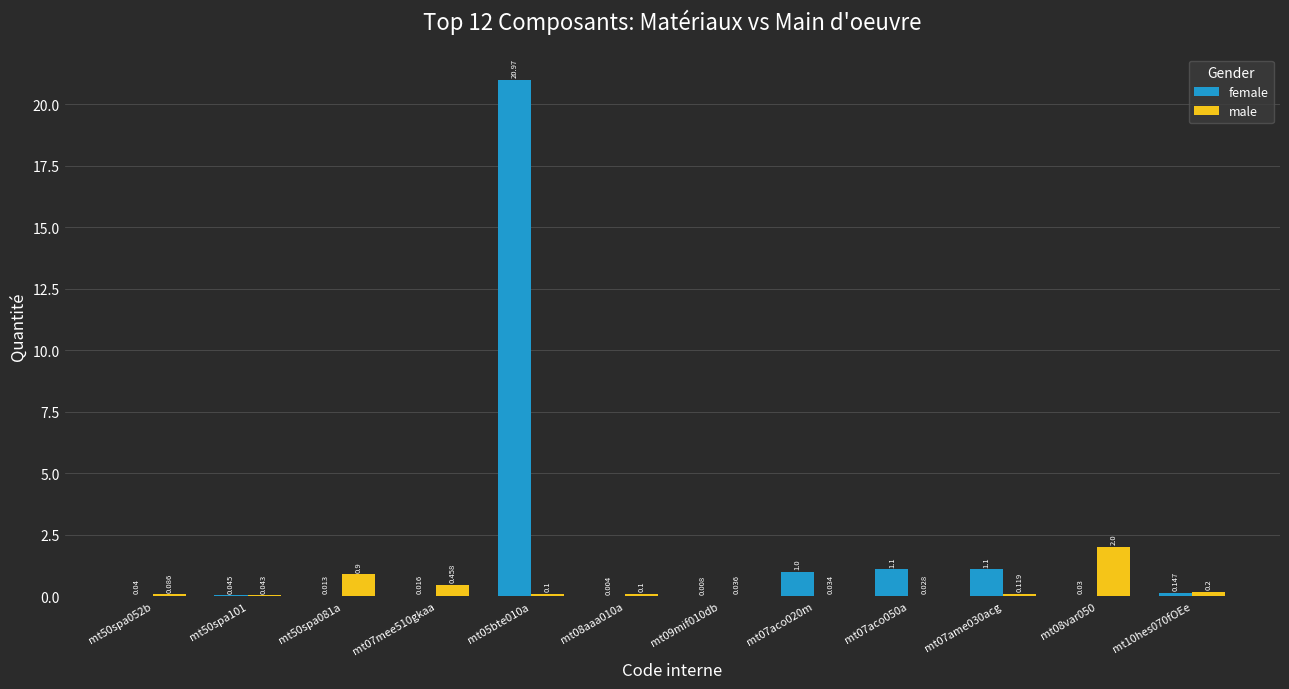

Which series has the largest total across all categories?

female